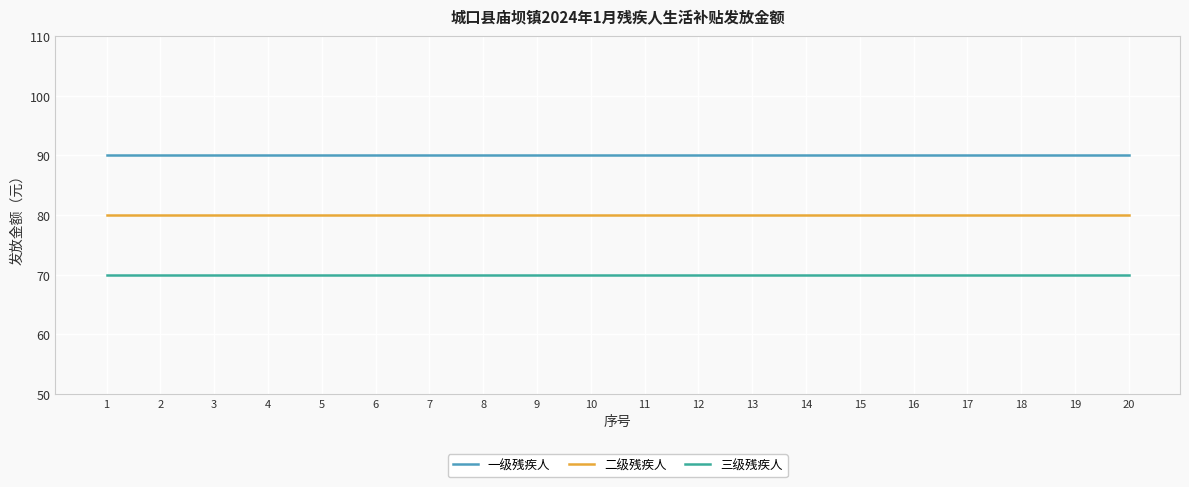

How many distinct data groups are displayed?

3